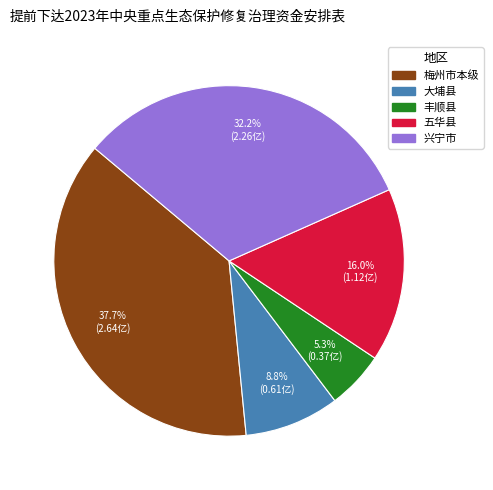

The 大埔县 slice represents 1% of the pie. True or false?

False